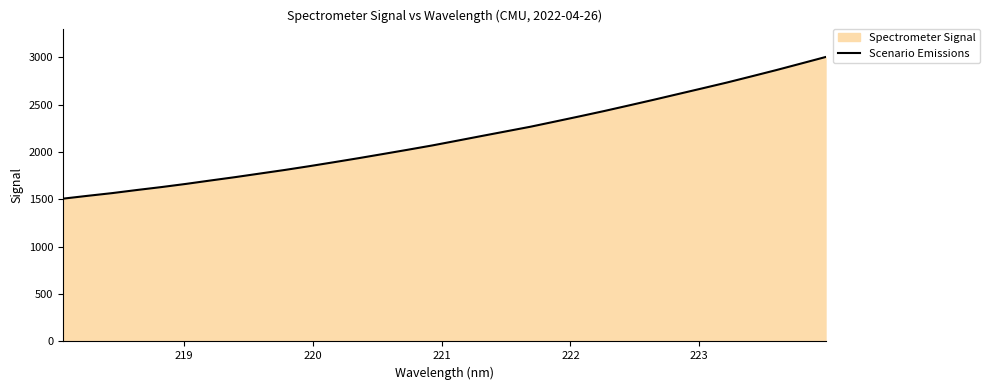

What is the maximum value shown in the chart?

3001.0